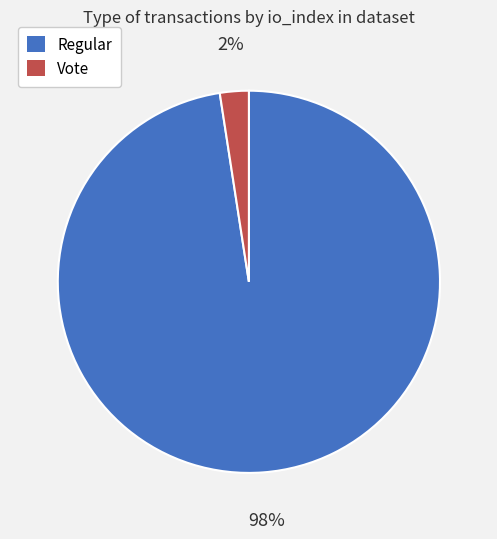

Is there a majority slice in this chart?

Yes